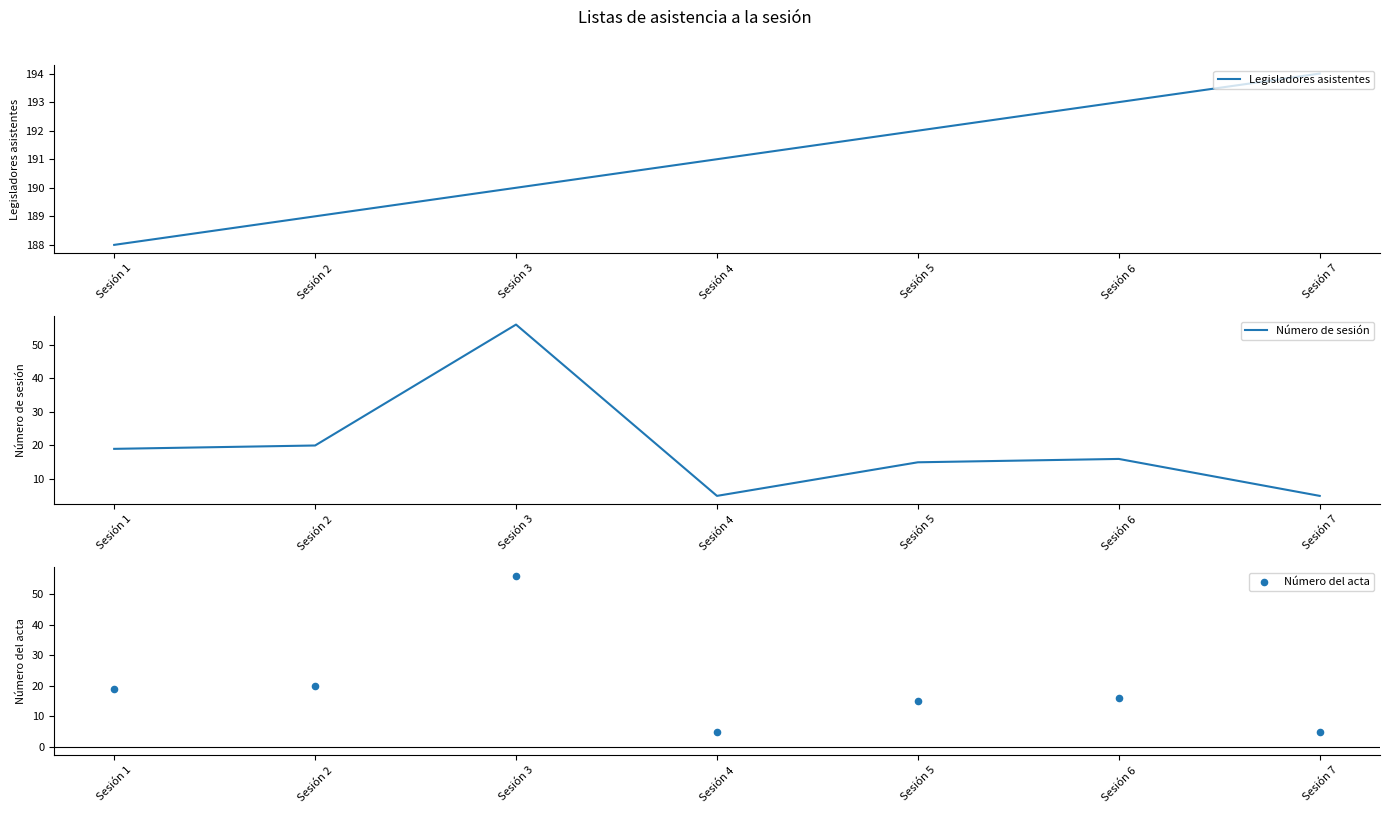

Which series reaches the maximum Y coordinate?

Legisladores asistentes